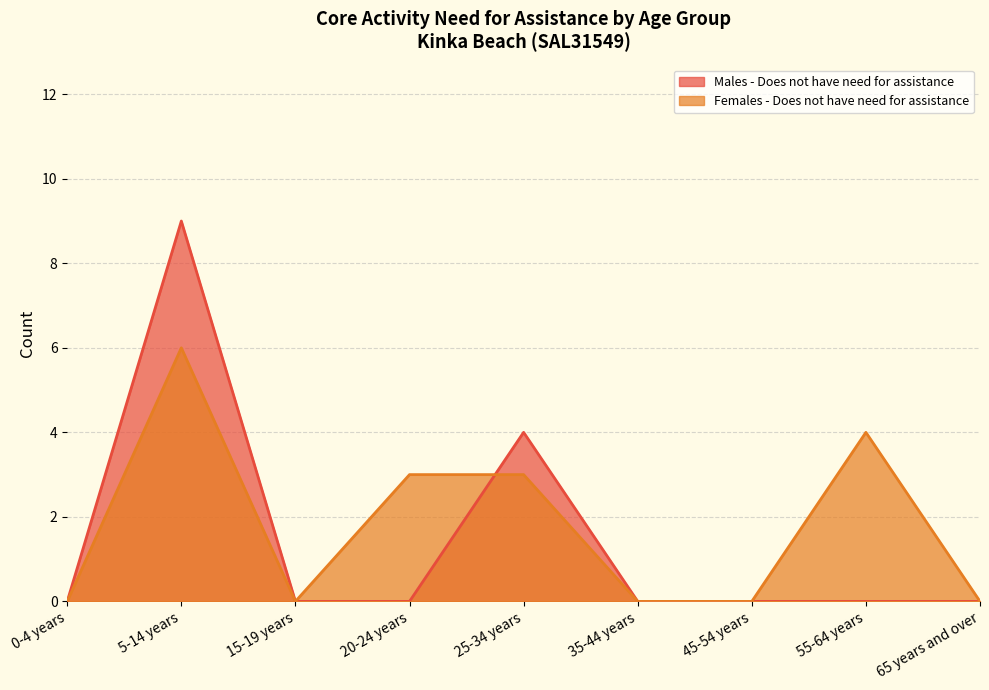

True or false: Males - Does not have need for assistance and Females - Does not have need for assistance cross at least once.

True